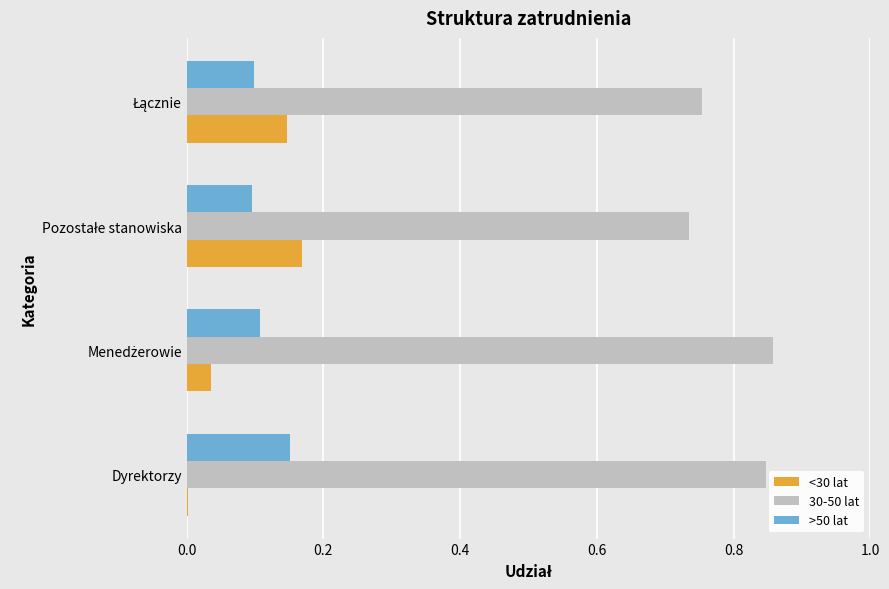

The value of 30-50 lat at Dyrektorzy is 1.3. True or false?

False